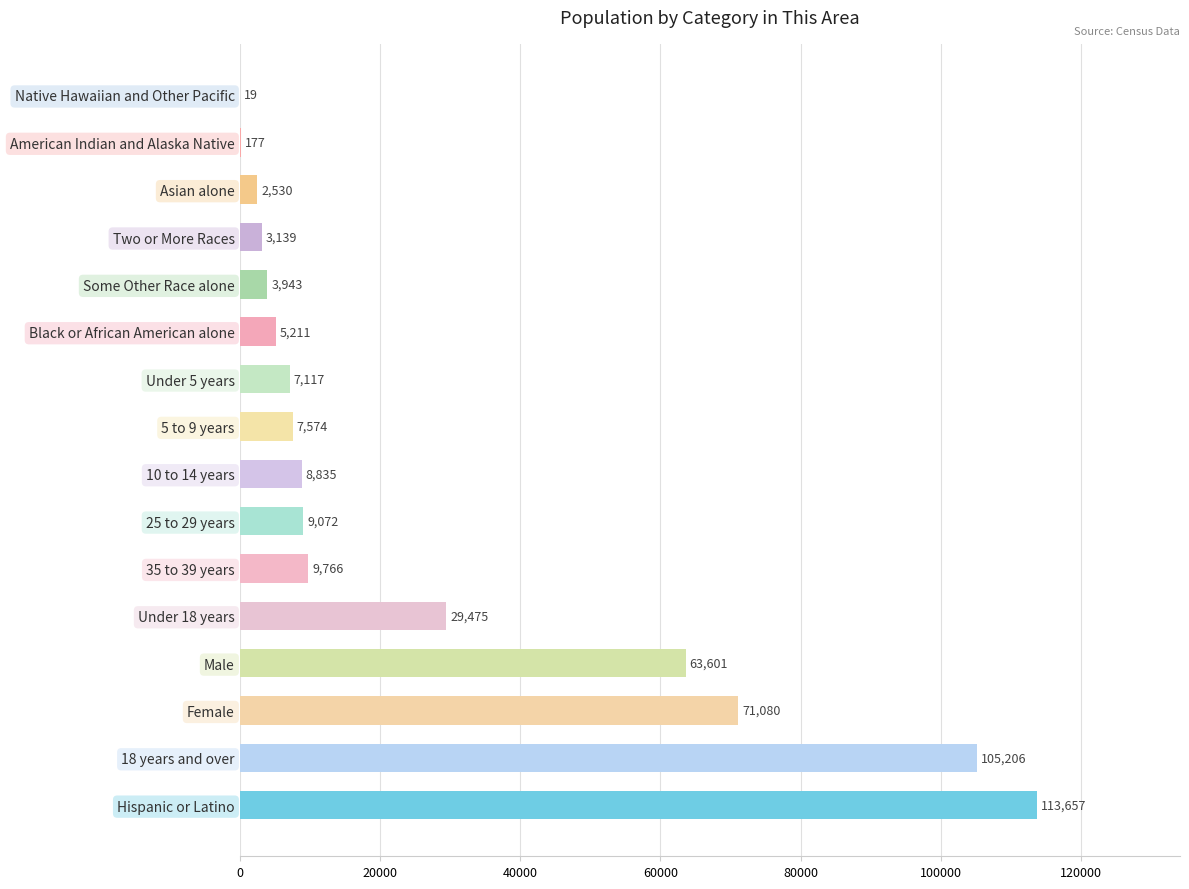

What is the greatest value displayed?

113657